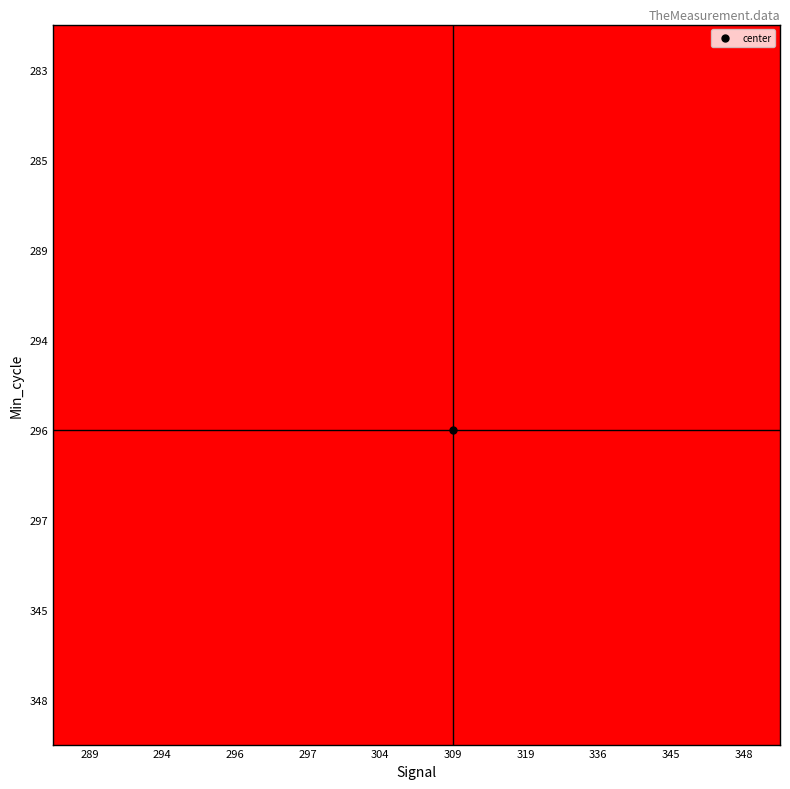

Reading right to left, extract all data points from this chart.

283: 348=7505283	345=7504992	336=7504419	319=7504452	309=7504770	304=7504934	297=7504688	296=1003224	294=1005234	289=1005113
285: 348=7505283	345=7504992	336=7504419	319=7504452	309=7504770	304=7504934	297=7506235	296=1003129	294=1004264	289=7504221
289: 348=7505283	345=7504414	336=7504399	319=7504452	309=7504770	304=7504578	297=7506235	296=1003672	294=1005029	289=7504651
294: 348=7505283	345=7504992	336=7504419	319=7504452	309=7504770	304=7504934	297=7504688	296=1003224	294=1005234	289=7504651
296: 348=7505283	345=7504992	336=7504419	319=7504452	309=7504770	304=7504934	297=7504688	296=1003129	294=1004264	289=7504651
297: 348=7505283	345=7504992	336=7504419	319=7504452	309=7504770	304=7504934	297=7504688	296=1004828	294=1005029	289=7504651
345: 348=7505283	345=7504992	336=7504419	319=7504452	309=7504770	304=7504934	297=7504688	296=1004828	294=1005212	289=7504651
348: 348=7505283	345=7504992	336=7504419	319=7504452	309=7504770	304=7504934	297=7504688	296=1003129	294=1005297	289=7504651